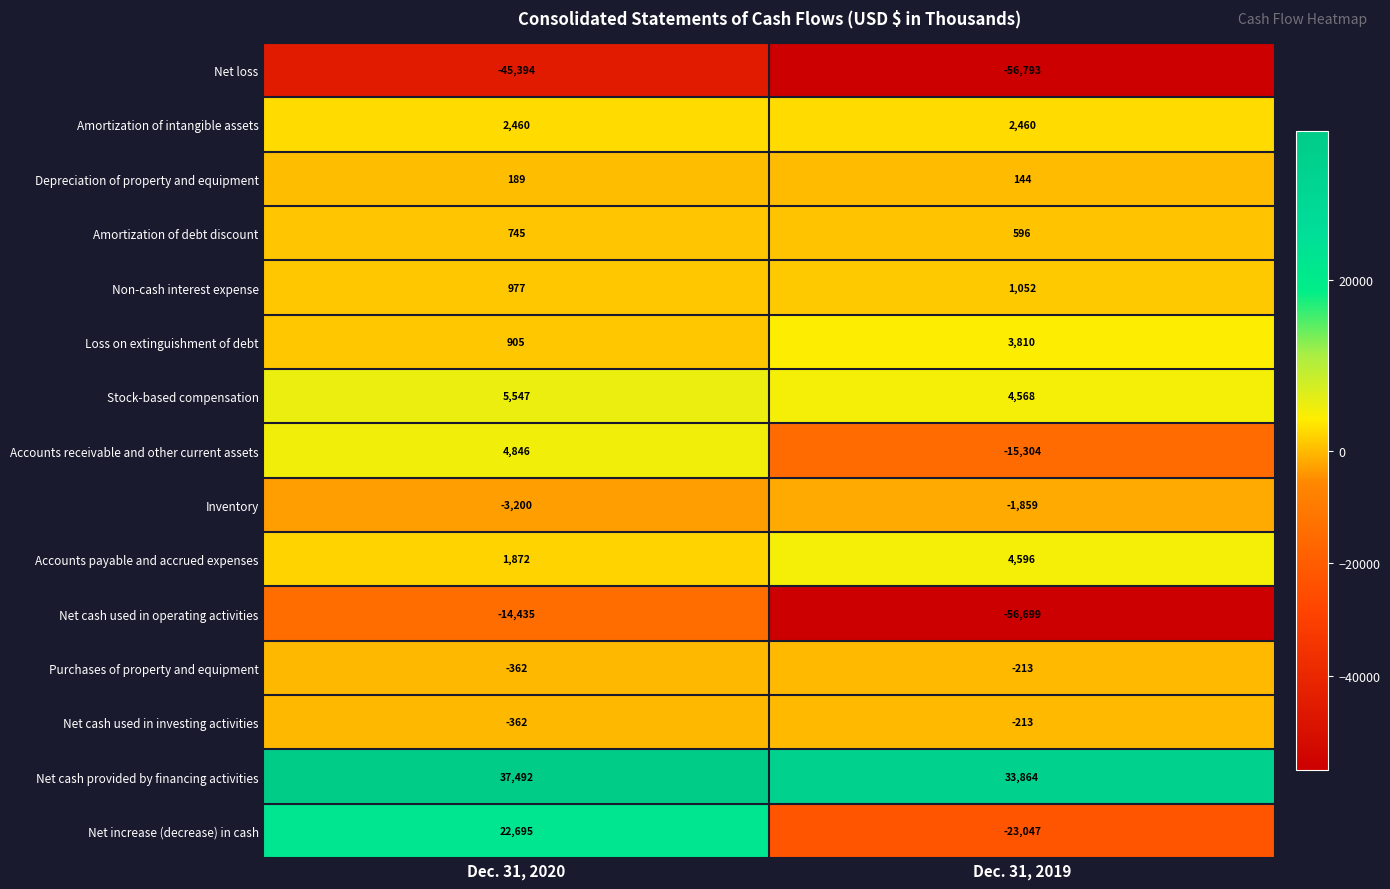

Which series has the widest spread of values?

Net increase (decrease) in cash